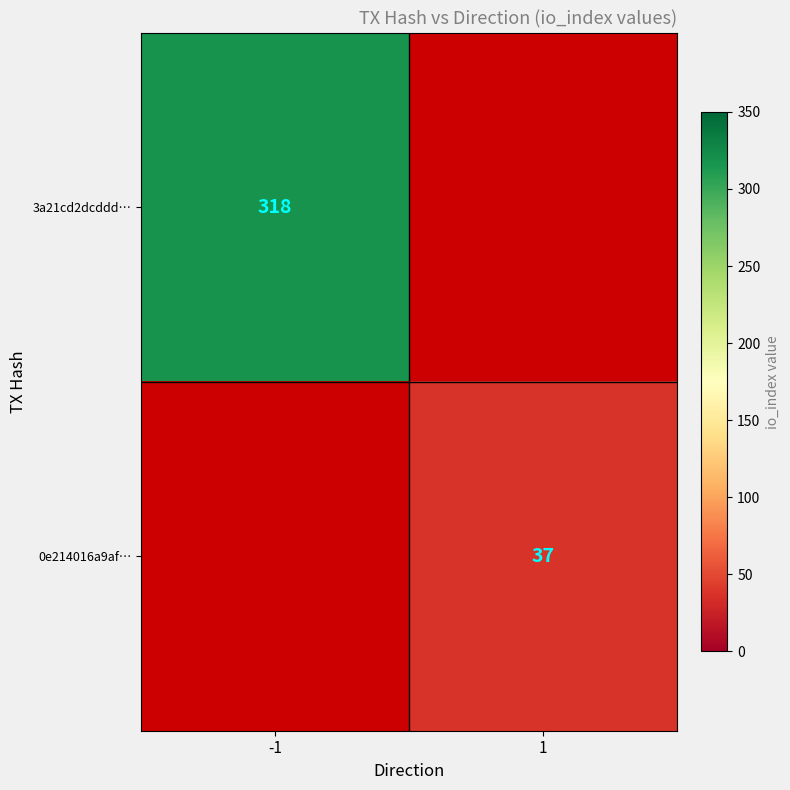

Is it true that 0e214016a9af… equals 58 at 1?

False